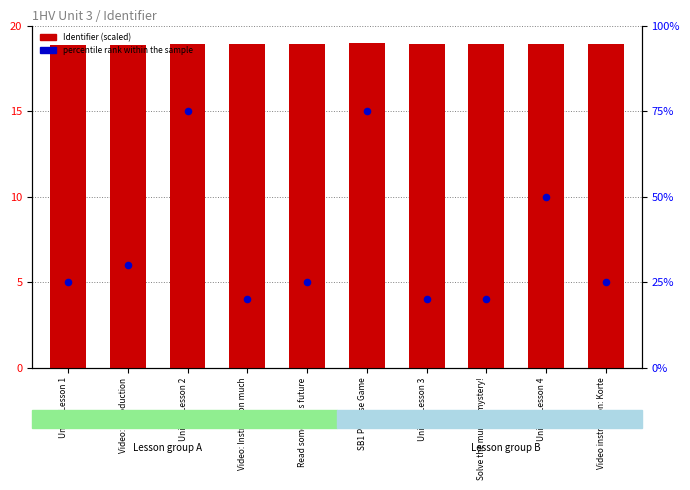

What is the total value across all series at Read someone s future?

43.9